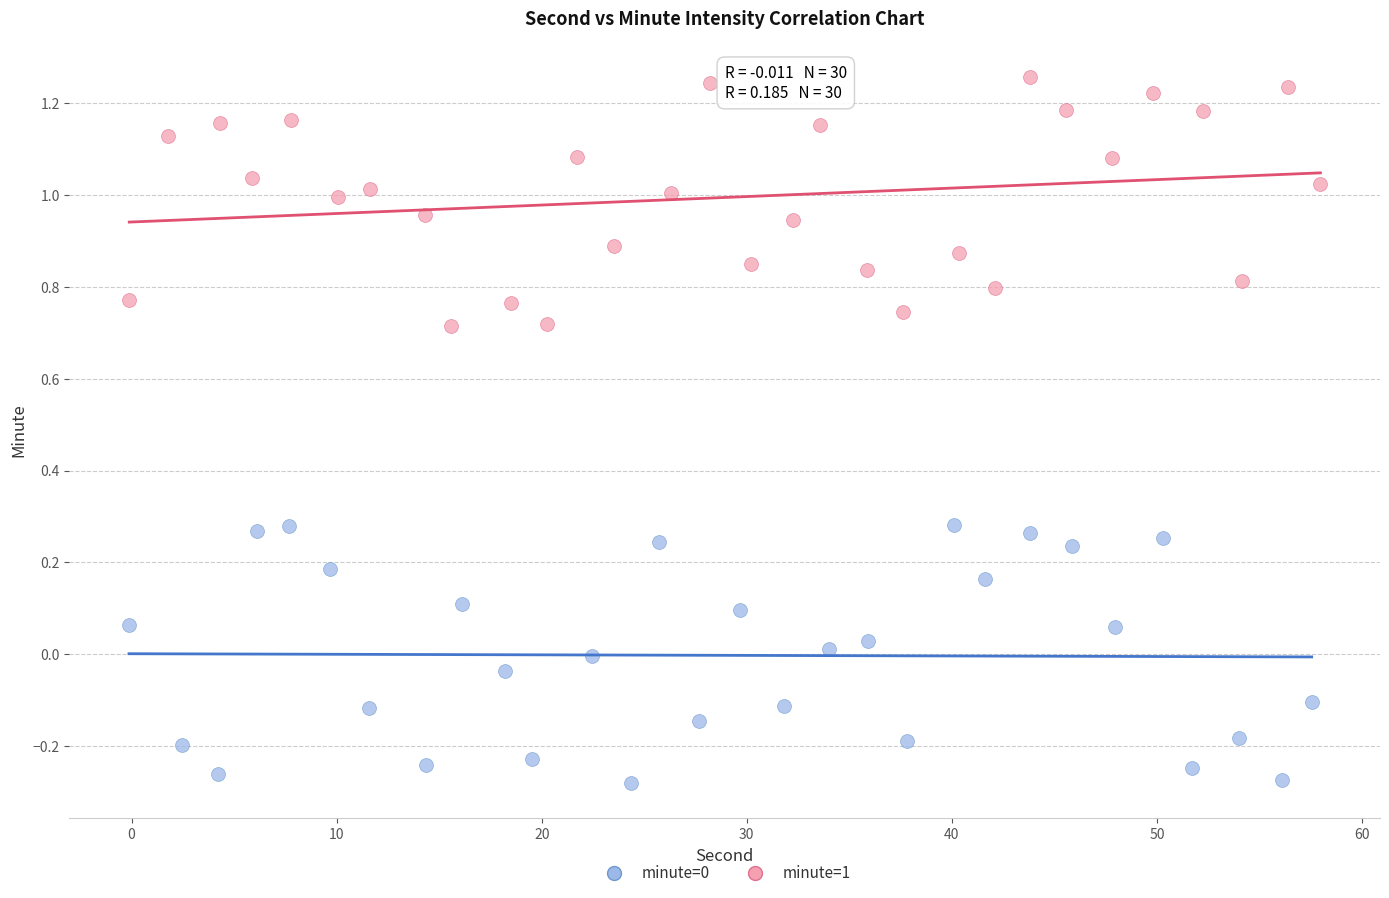

Which series reaches the maximum Y coordinate?

minute=1